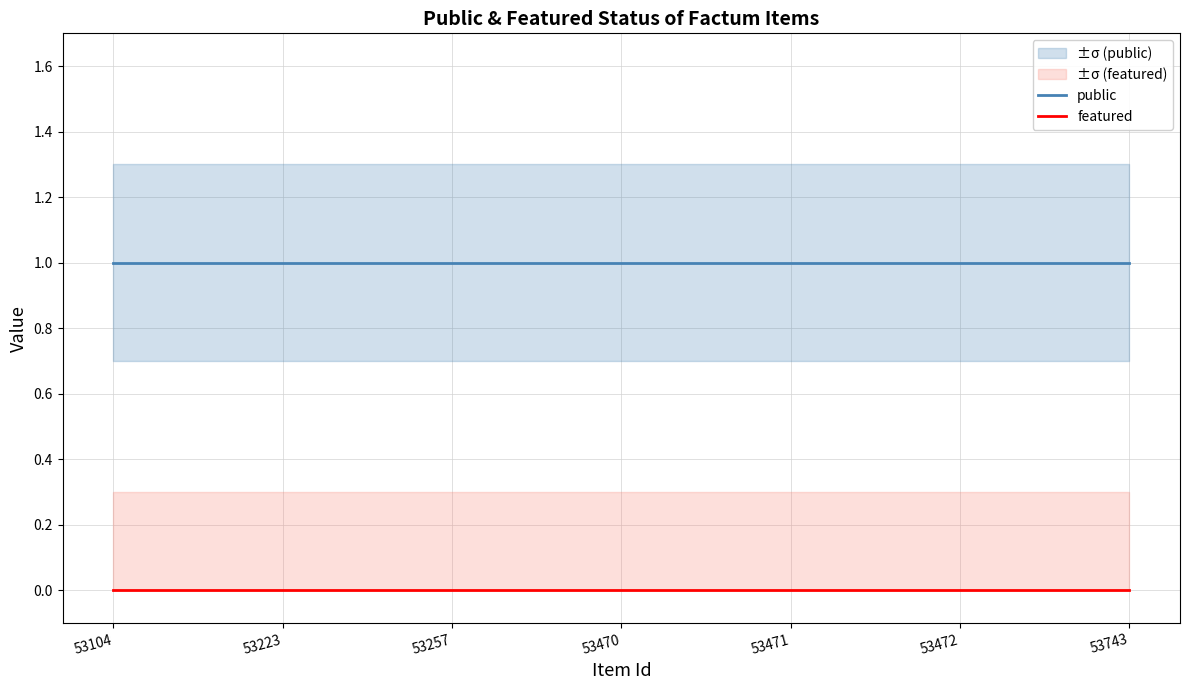

Which series has the largest total across all categories?

public